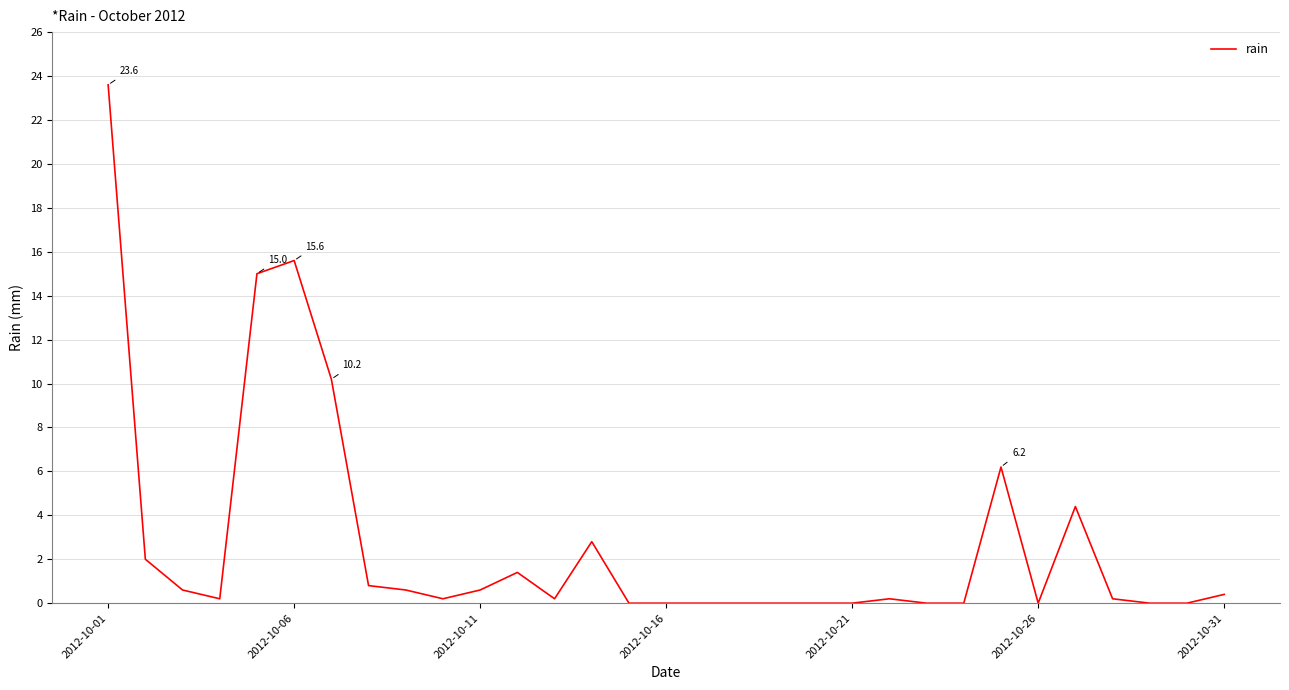

What is the difference between the maximum and minimum values?

23.6